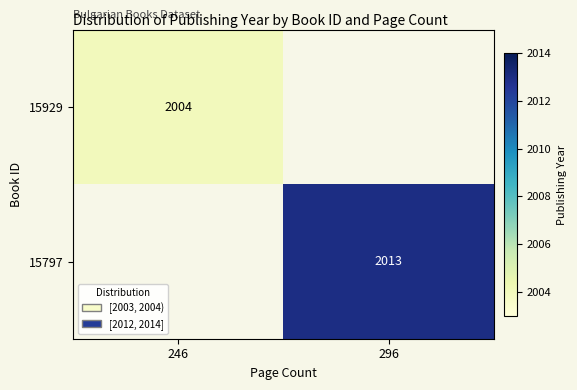

The value of 15929 at 246 is 409. True or false?

False